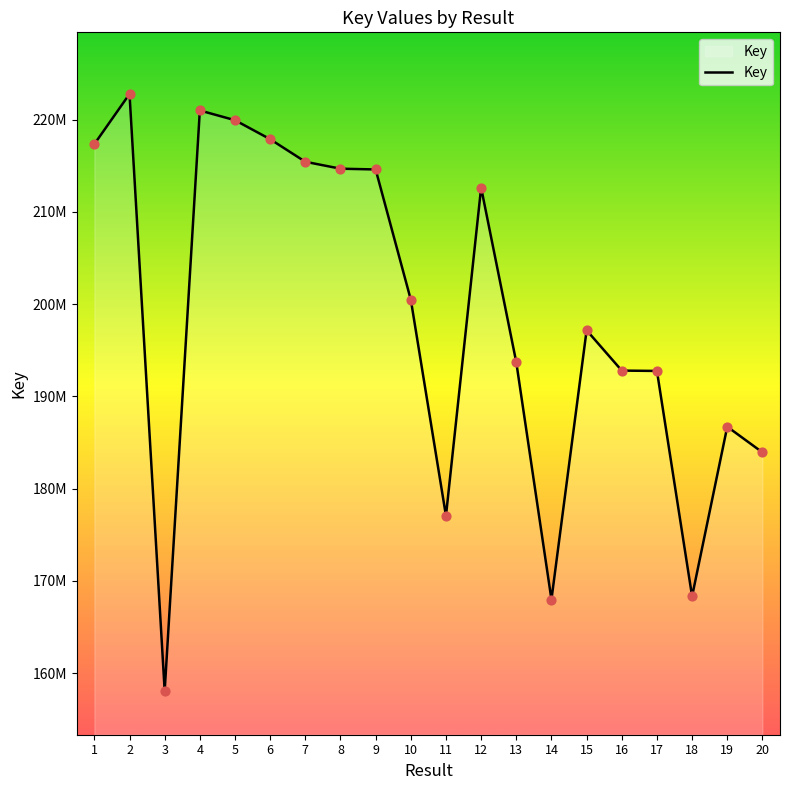

Does the chart have visible grid lines?

No